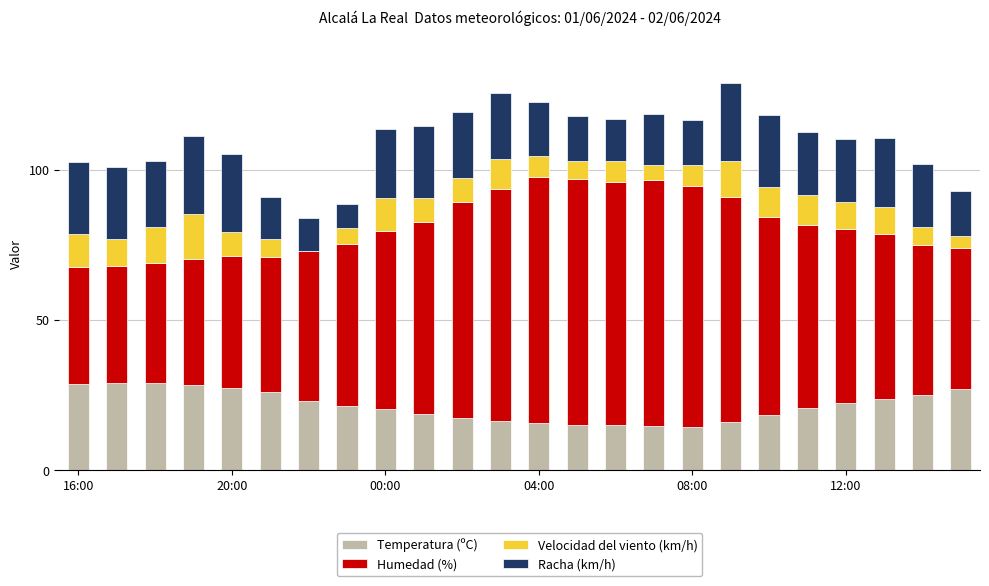

What is the sum of all Temperatura (ºC) values?

514.0